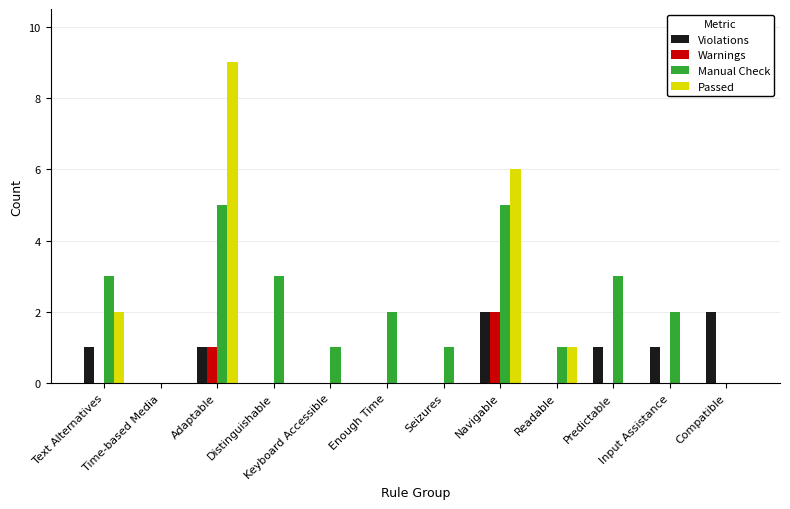

Is the value of Warnings at Readable greater than the value of Manual Check at Readable?

No